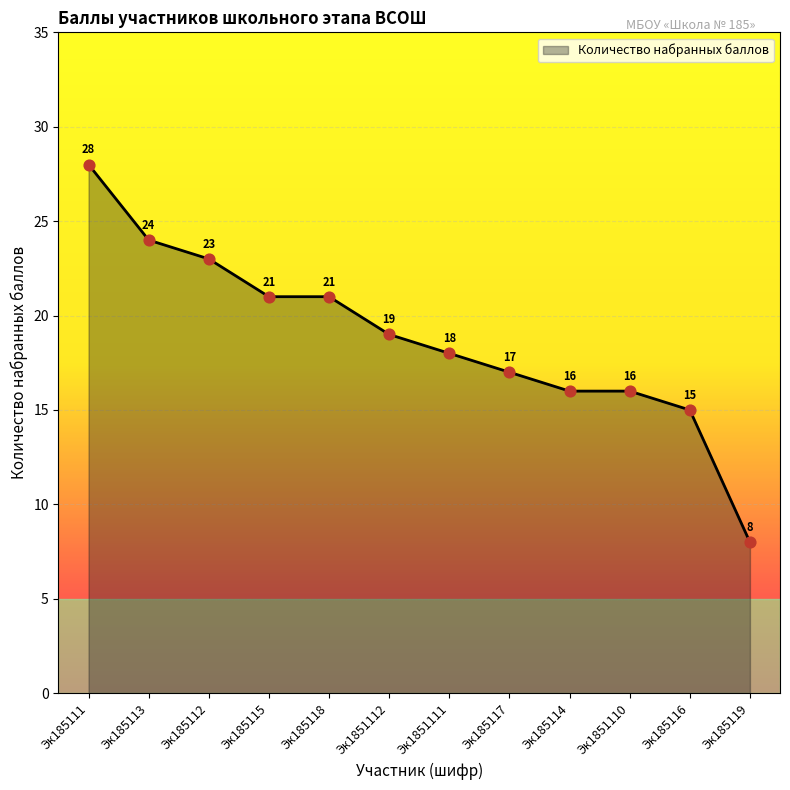

Approximately how many times larger is the value at Эк185119 compared to Эк1851110?

0.5